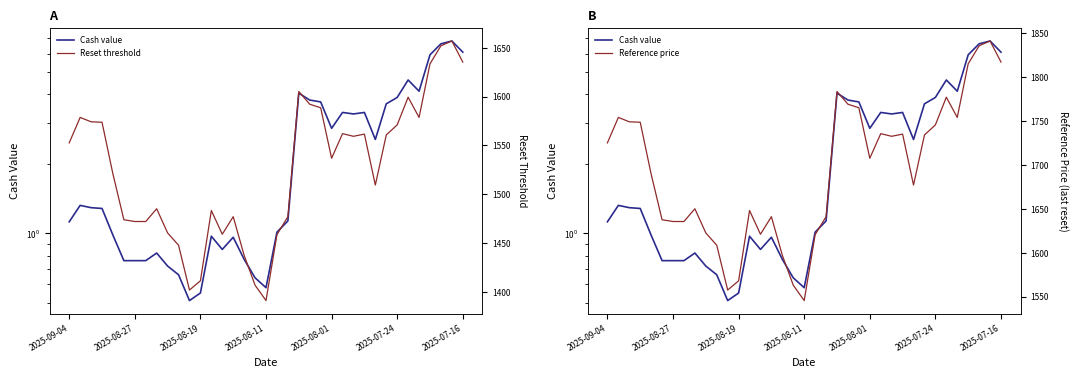

Reading left to right, extract all data points from this chart.

Cash value: 1.1	1.3	1.3	1.3	1.0	0.8	0.8	0.8	0.8	0.7	0.7	0.5	0.6	1.0	0.8	1.0	0.8	0.6	0.6	1.0	1.1	4.0	3.8	3.7	2.9	3.3	3.3	3.3	2.5	3.6	3.9	4.6	4.1	5.9	6.6	6.8	6.1
Reset threshold: 1552.5	1578.6	1574.1	1573.7	1520.5	1473.8	1472.0	1472.0	1485.0	1460.2	1447.7	1401.8	1411.2	1483.2	1458.9	1476.9	1437.3	1406.7	1391.0	1458.5	1476.9	1605.2	1592.1	1588.5	1536.8	1562.0	1559.2	1561.5	1509.3	1560.6	1571.0	1599.3	1578.6	1633.5	1652.0	1656.9	1635.3
Reference price: 1725.0	1754.0	1749.0	1748.5	1689.5	1637.5	1635.5	1635.5	1650.0	1622.5	1608.5	1557.5	1568.0	1648.0	1621.0	1641.0	1597.0	1563.0	1545.5	1620.5	1641.0	1783.5	1769.0	1765.0	1707.5	1735.5	1732.5	1735.0	1677.0	1734.0	1745.5	1777.0	1754.0	1815.0	1835.5	1841.0	1817.0